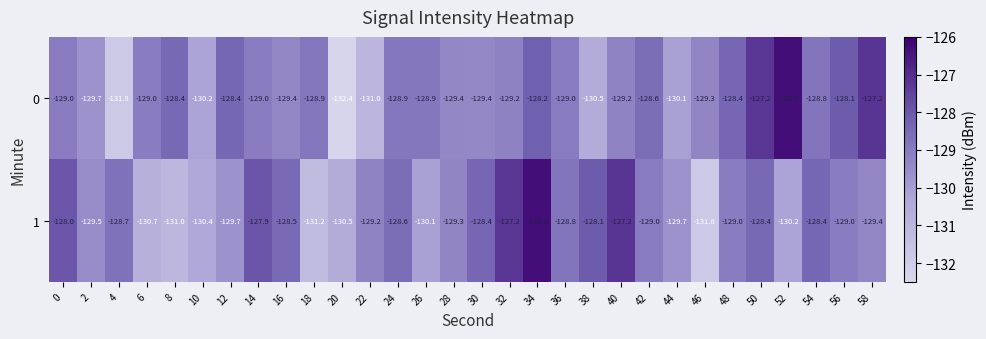

At which category does the chart reach its minimum across all series?

20